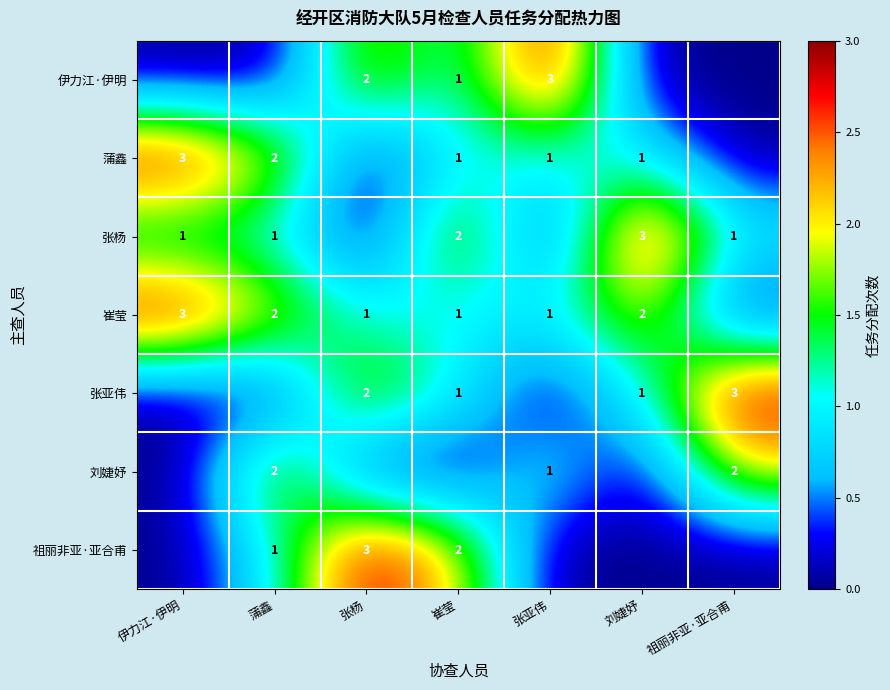

True or false: 崔莹 has a value of 0 at 崔莹.

False